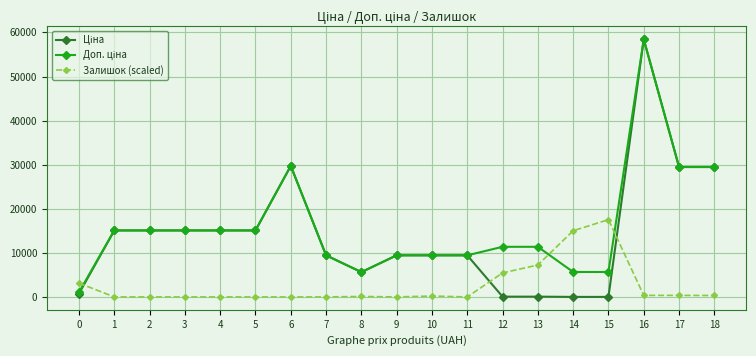

At which category is the sum across all series the highest?

16